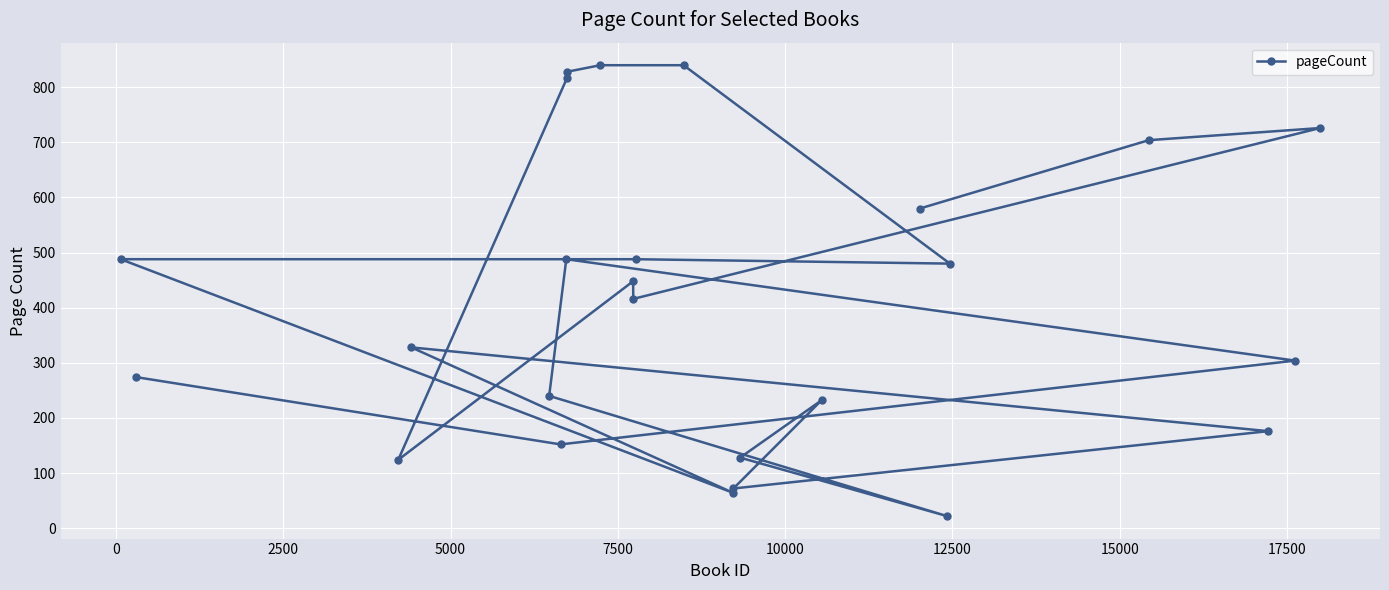

What is the smallest value displayed?

22